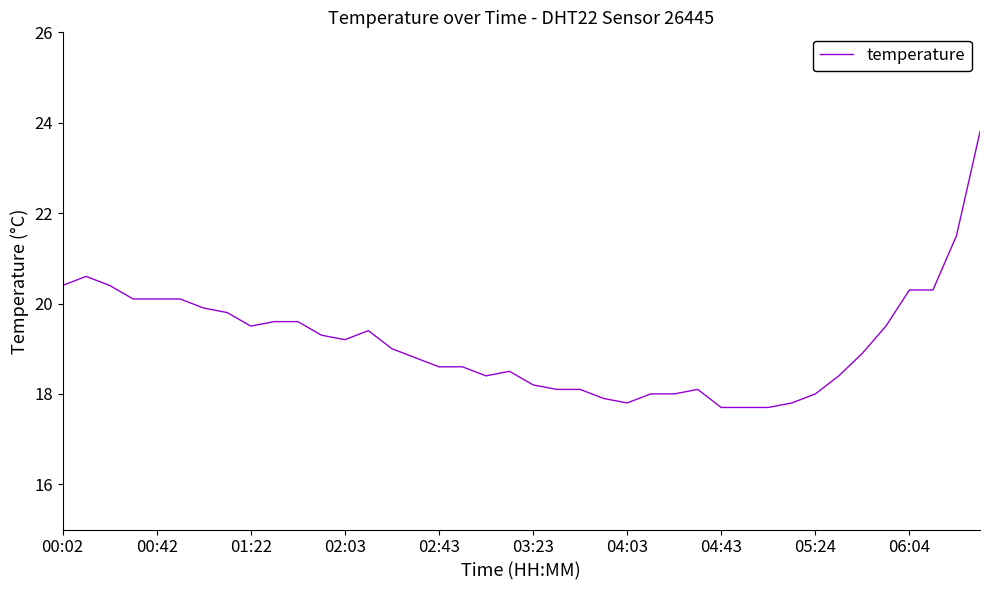

What is the minimum value shown in the chart?

17.7